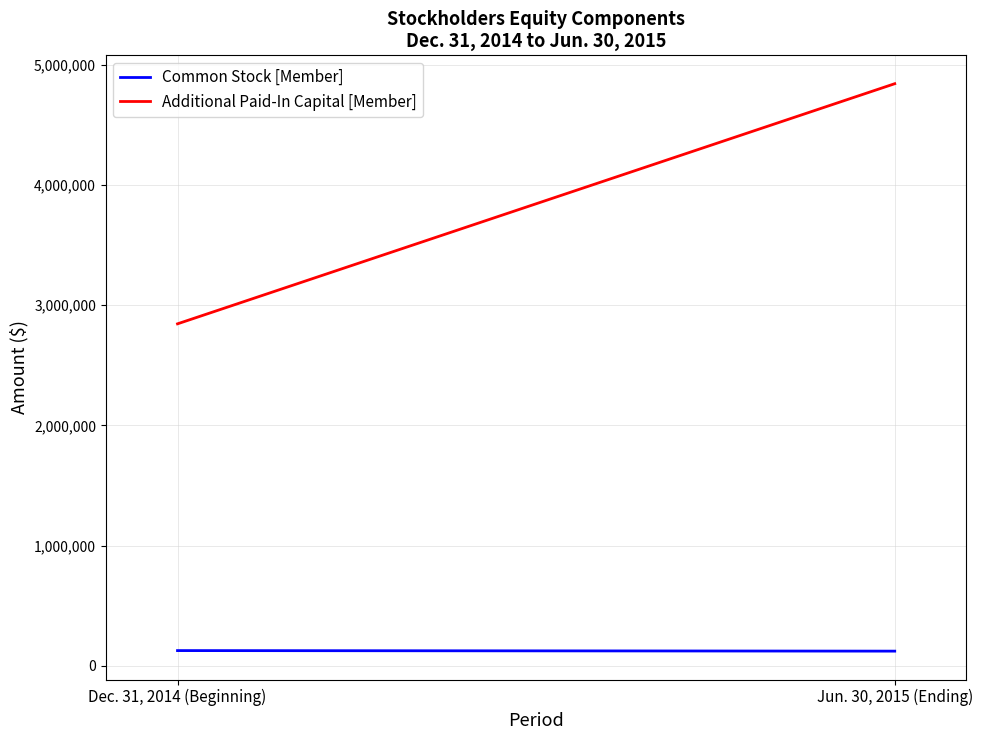

Between Jun. 30, 2015 (Ending) and Dec. 31, 2014 (Beginning), which is larger?

Dec. 31, 2014 (Beginning)